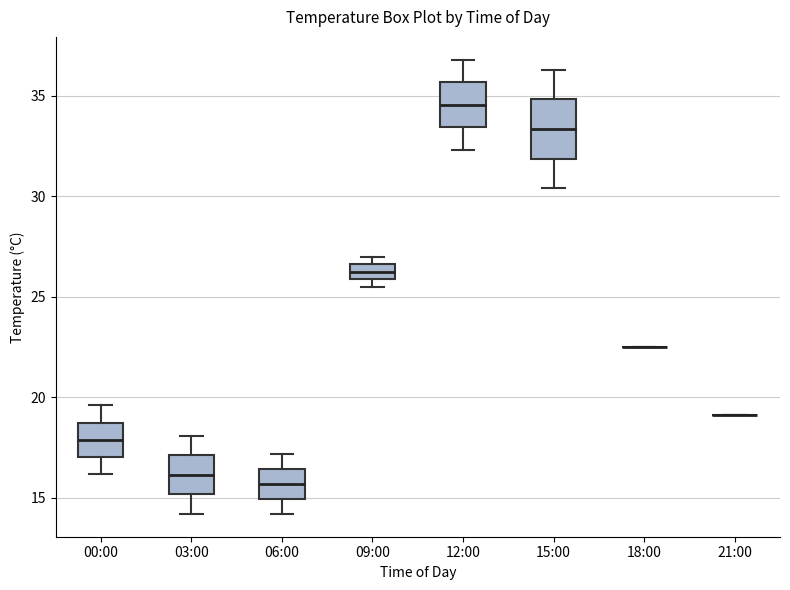

Comparing the boxes themselves (not the whiskers), which one is the tallest?

15:00